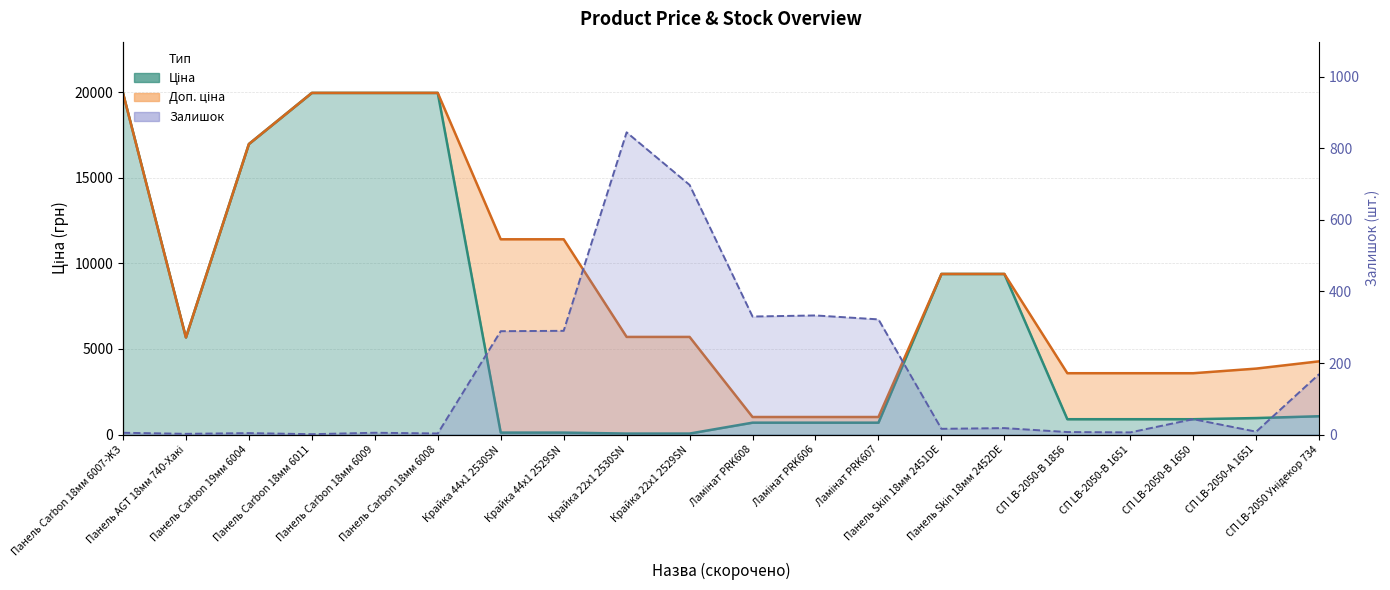

At which label does Доп. ціна first exceed 5705?

Панель Carbon 18мм 6007-ЖЗ